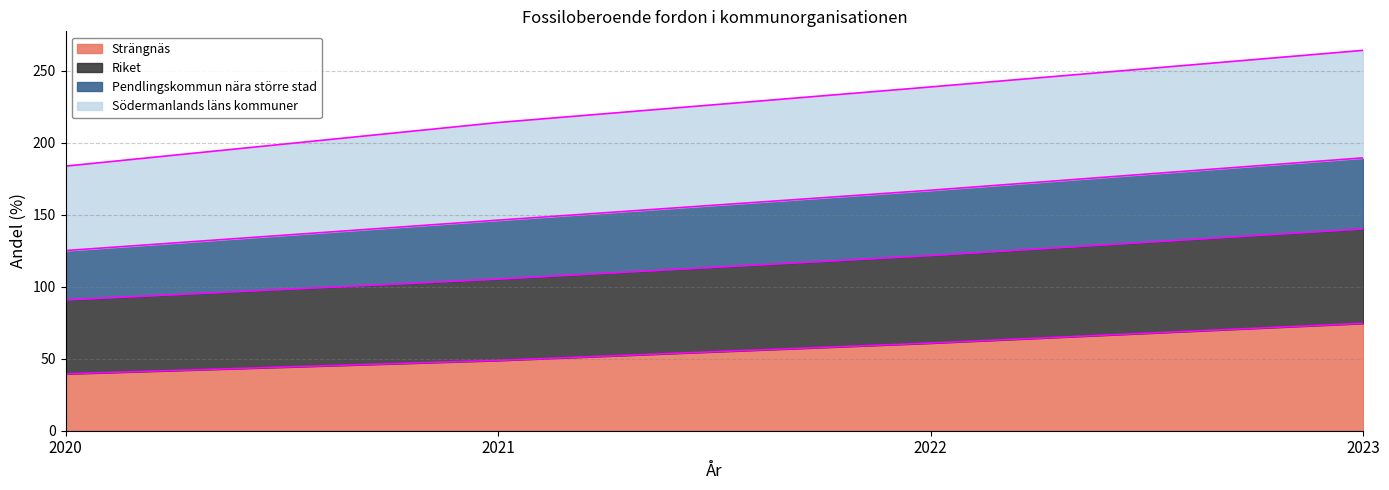

Rank the categories by Riket value from lowest to highest.

2020, 2021, 2022, 2023